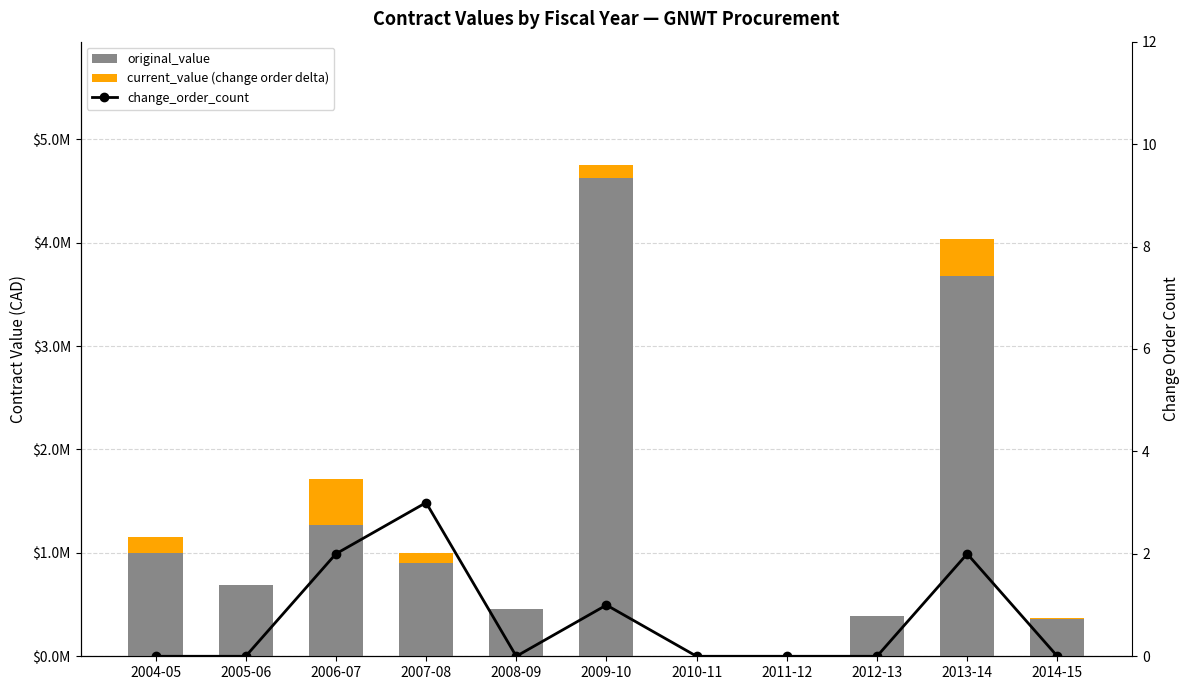

Does the chart contain any negative values?

No